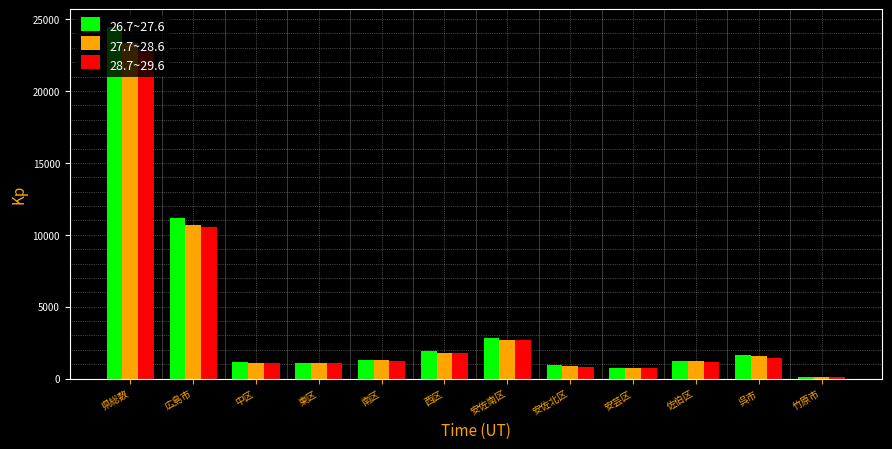

Which series has the largest range (max minus min)?

26.7~27.6